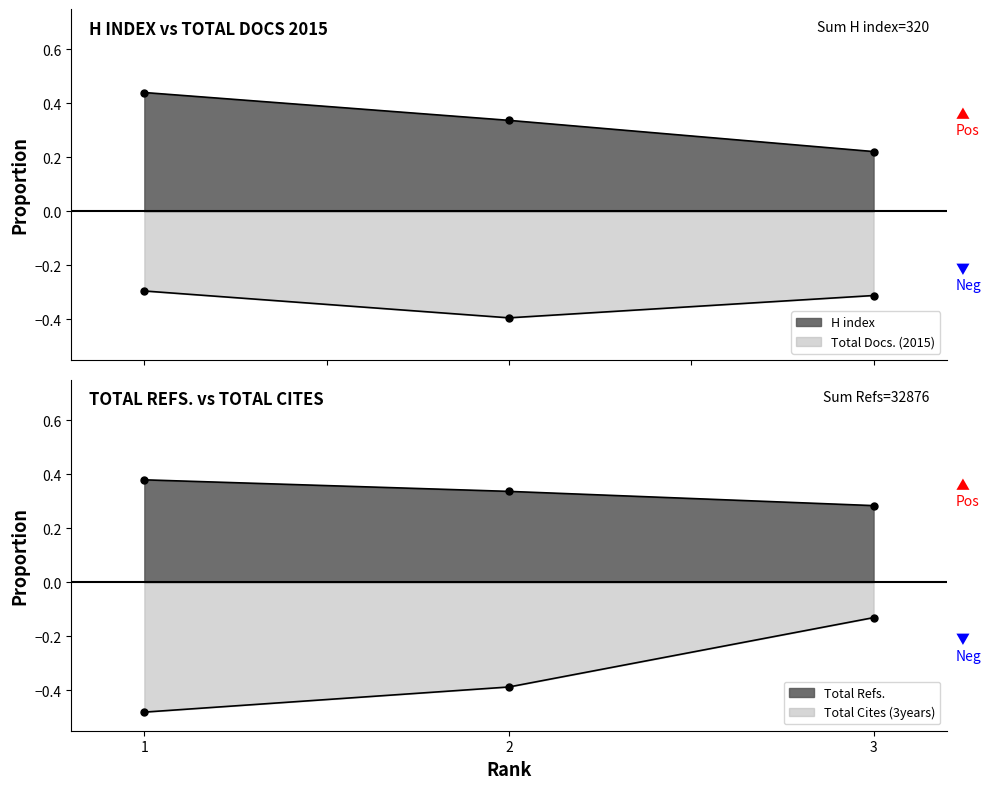

Between 1 and 2, which series saw the biggest shift?

H index